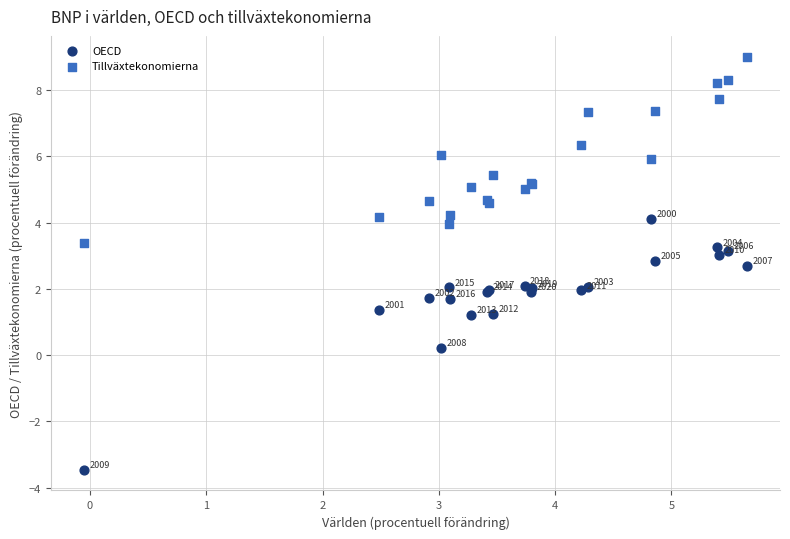

Which series reaches the minimum Y coordinate?

OECD